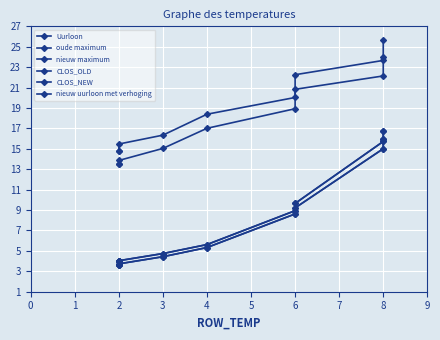

Does the chart display data point markers on the line(s)?

Yes